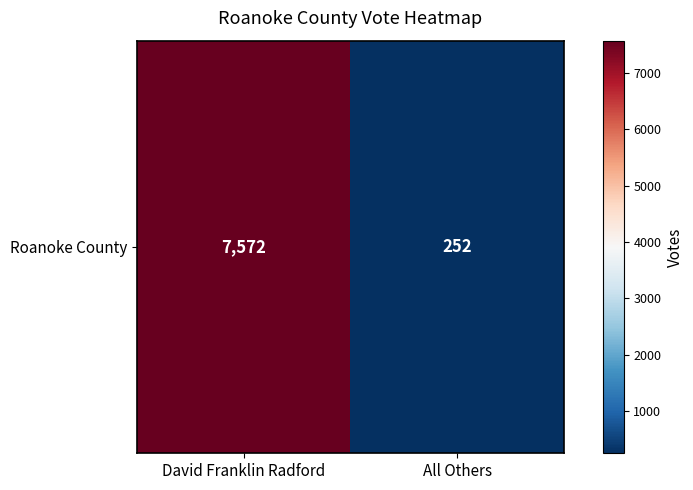

What is the difference between the values at All Others and David Franklin Radford?

7320